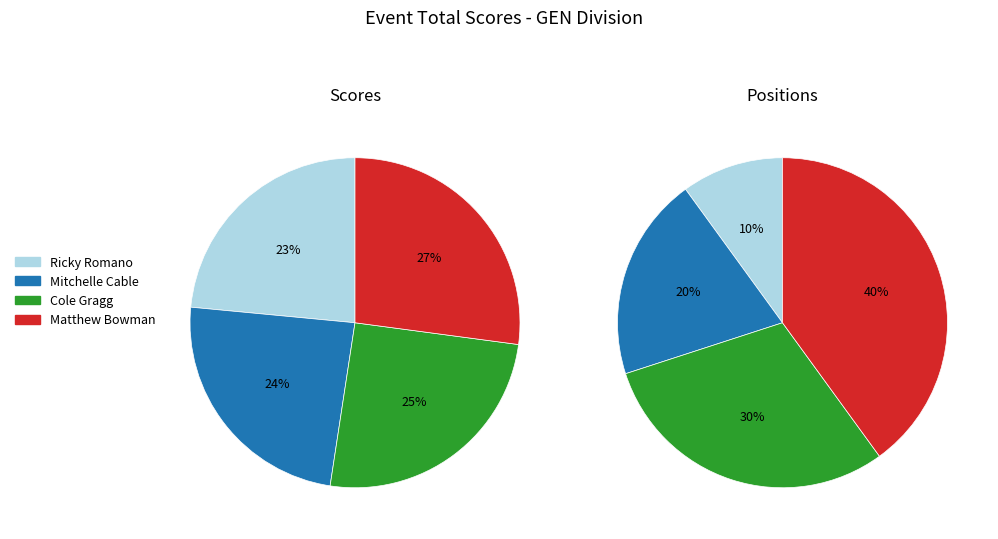

To the nearest percent, what is the difference between the largest and smallest slice percentages?

4%